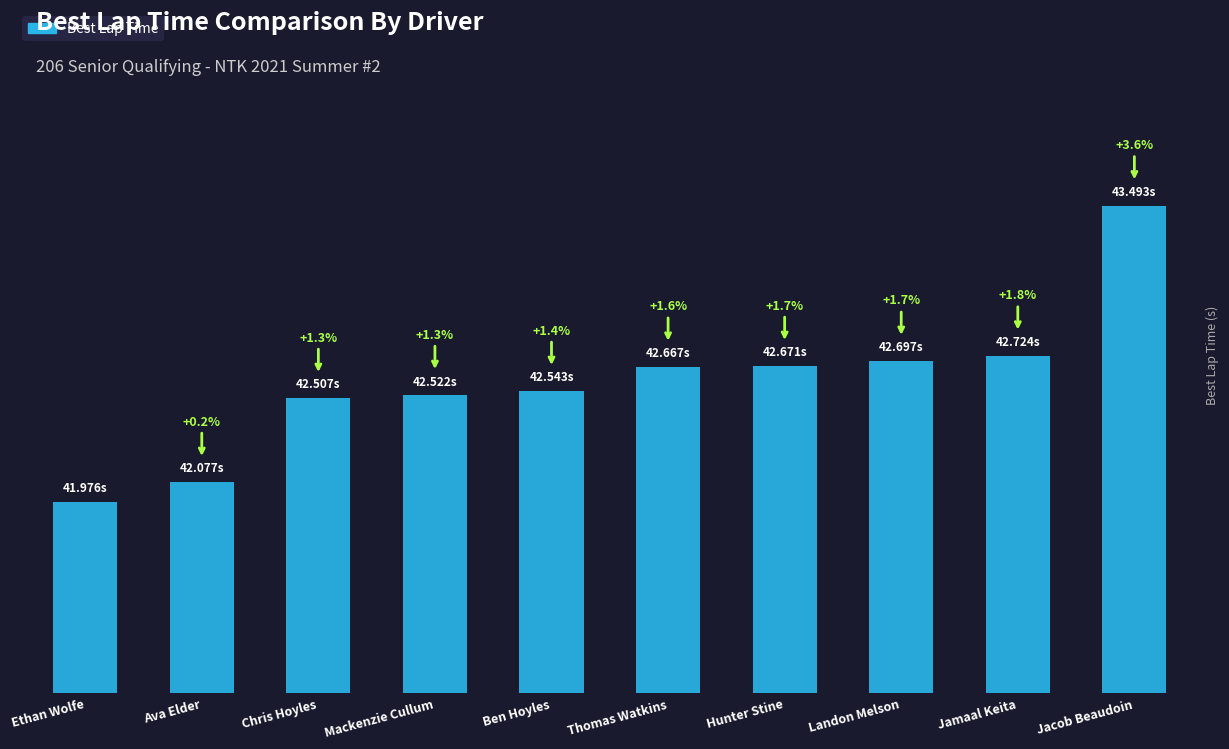

Reading right to left, list all the values displayed in this chart.

Jacob Beaudoin=43.5	Jamaal Keita=42.7	Landon Melson=42.7	Hunter Stine=42.7	Thomas Watkins=42.7	Ben Hoyles=42.5	Mackenzie Cullum=42.5	Chris Hoyles=42.5	Ava Elder=42.1	Ethan Wolfe=42.0